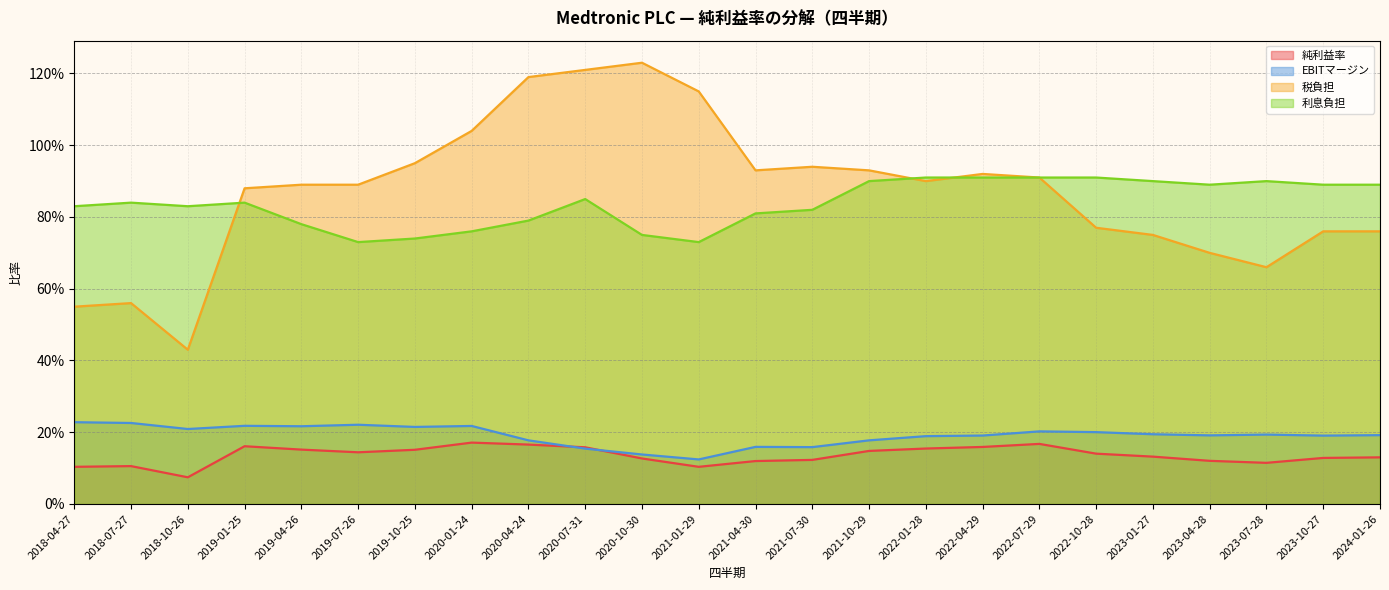

What is the total value across all series at 2018-10-26?

1.5